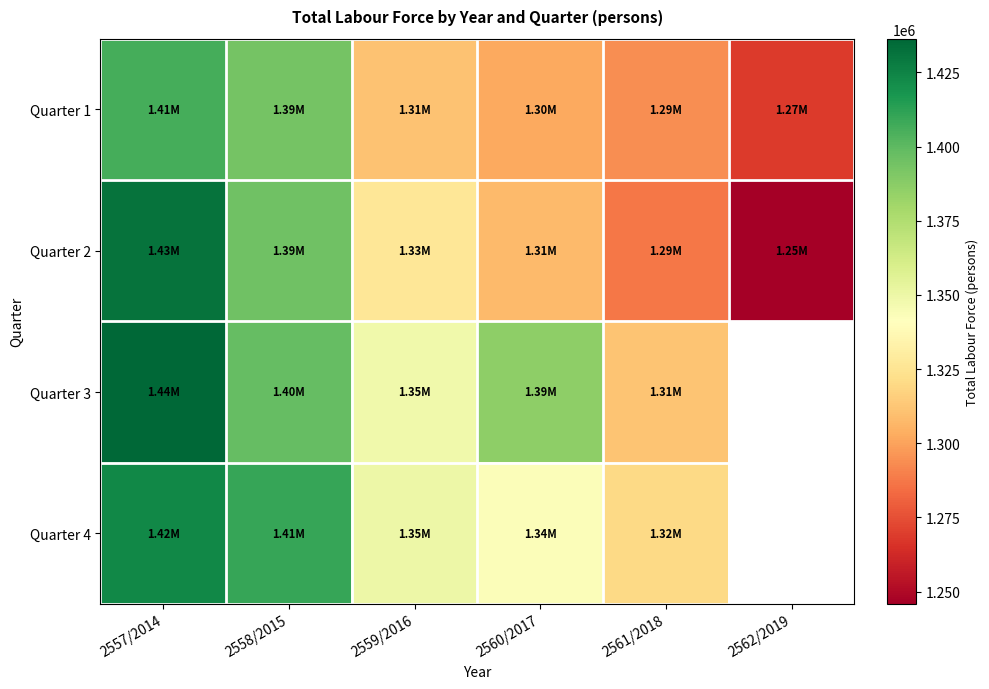

True or false: Quarter 2 has a value of 1707100.5 at 2560/2017.

False